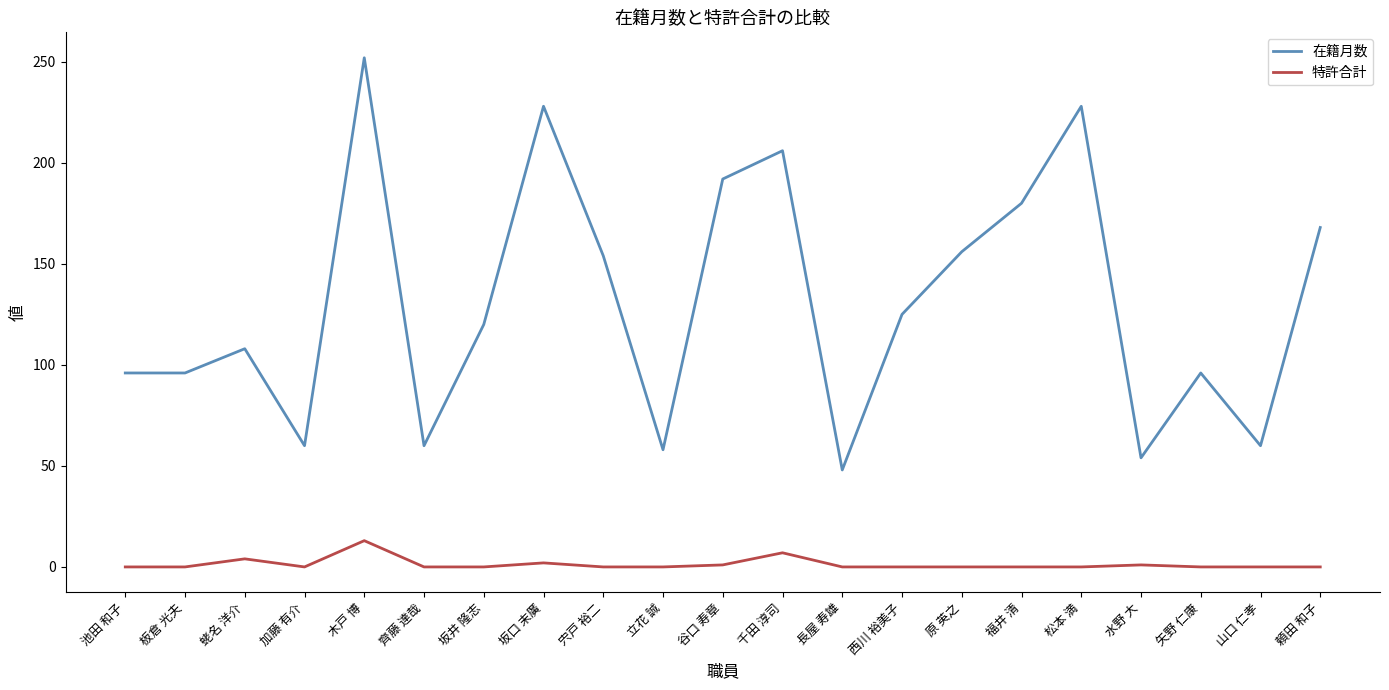

True or false: 特許合計 and 在籍月数 cross at least once.

False